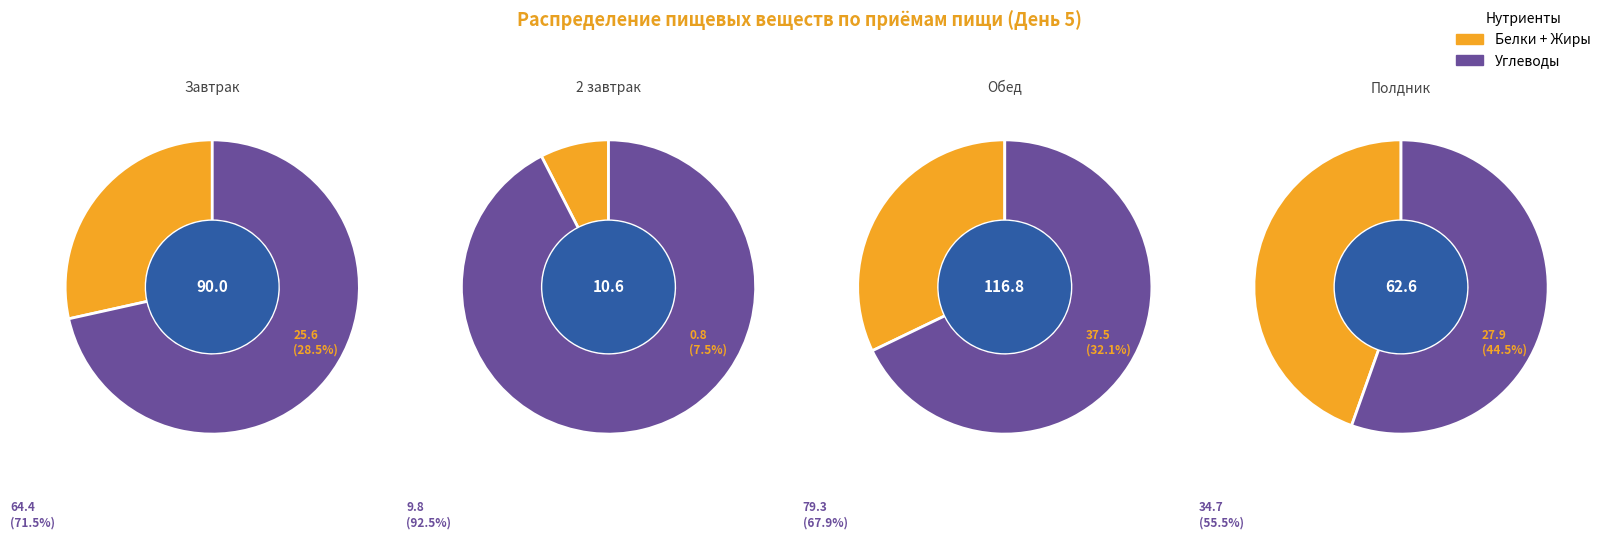

Which series changed the most between Завтрак and Полдник?

Углеводы